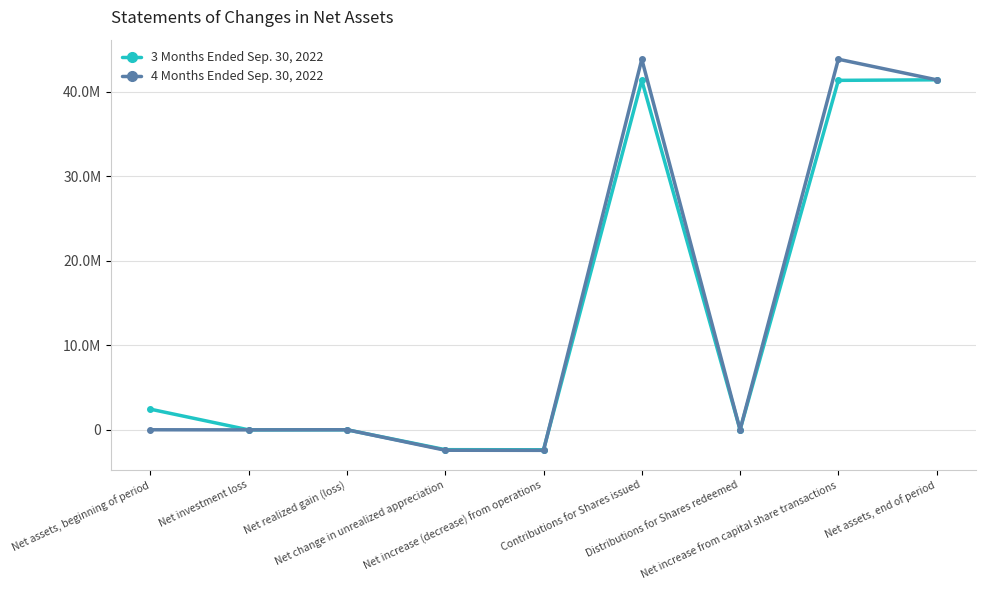

Rank the series by their average value, from highest to lowest.

4 Months Ended Sep. 30, 2022, 3 Months Ended Sep. 30, 2022